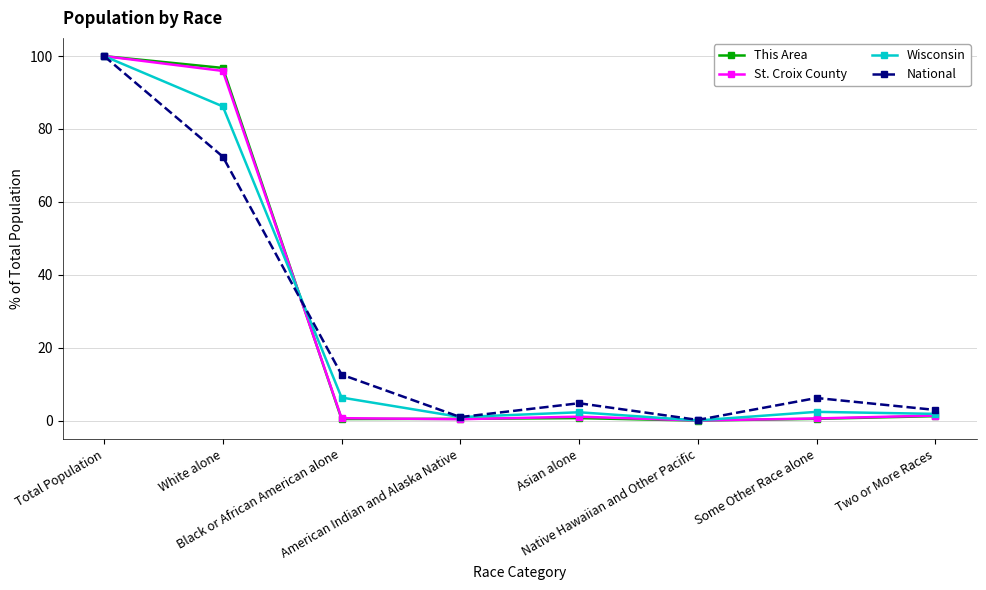

What is the minimum value for National?

0.2